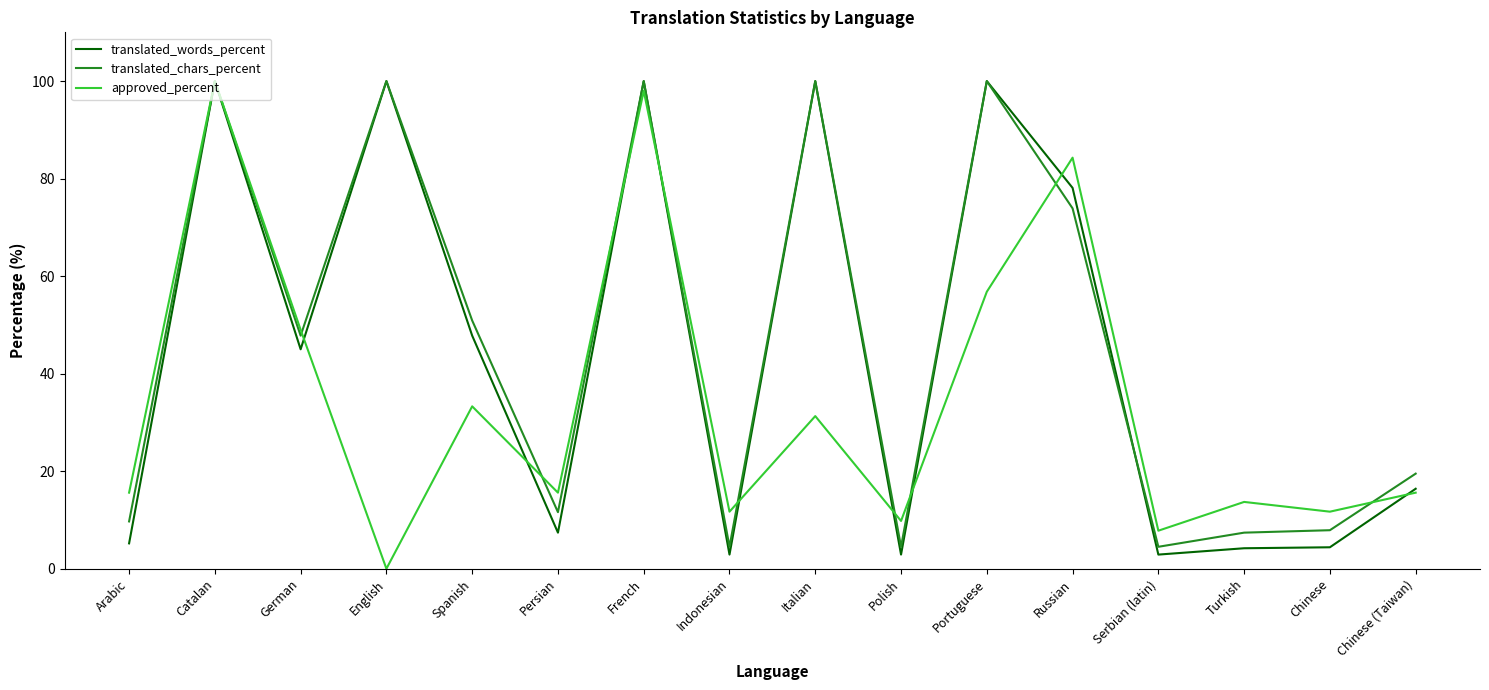

Rank the series at Arabic from highest to lowest value.

approved_percent, translated_chars_percent, translated_words_percent